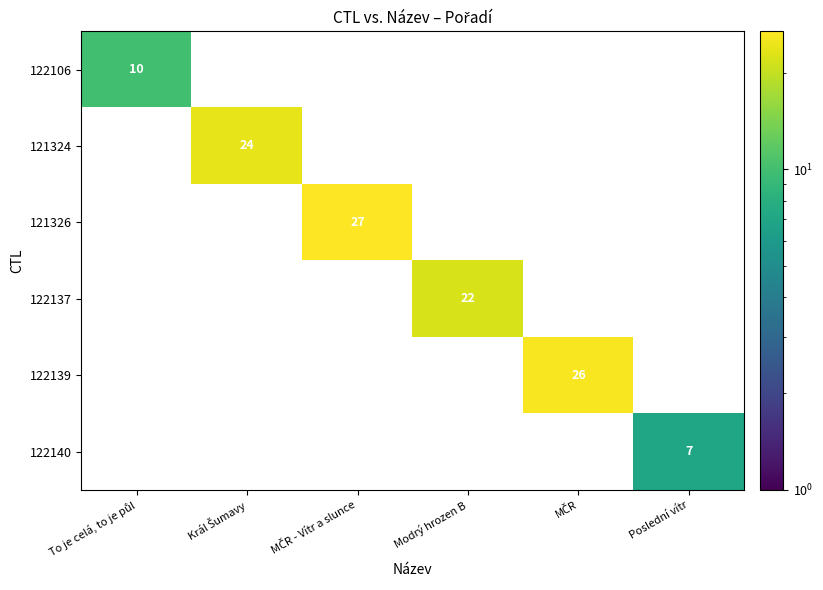

Count the number of categories in the chart.

6